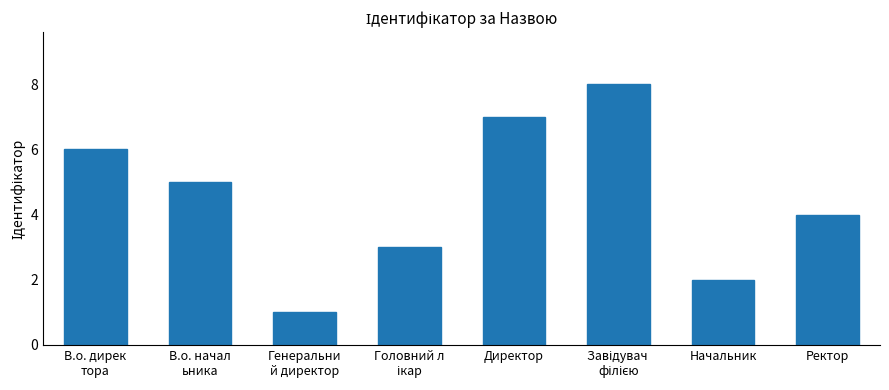

The chart shows a value of 2 at Начальник. True or false?

True